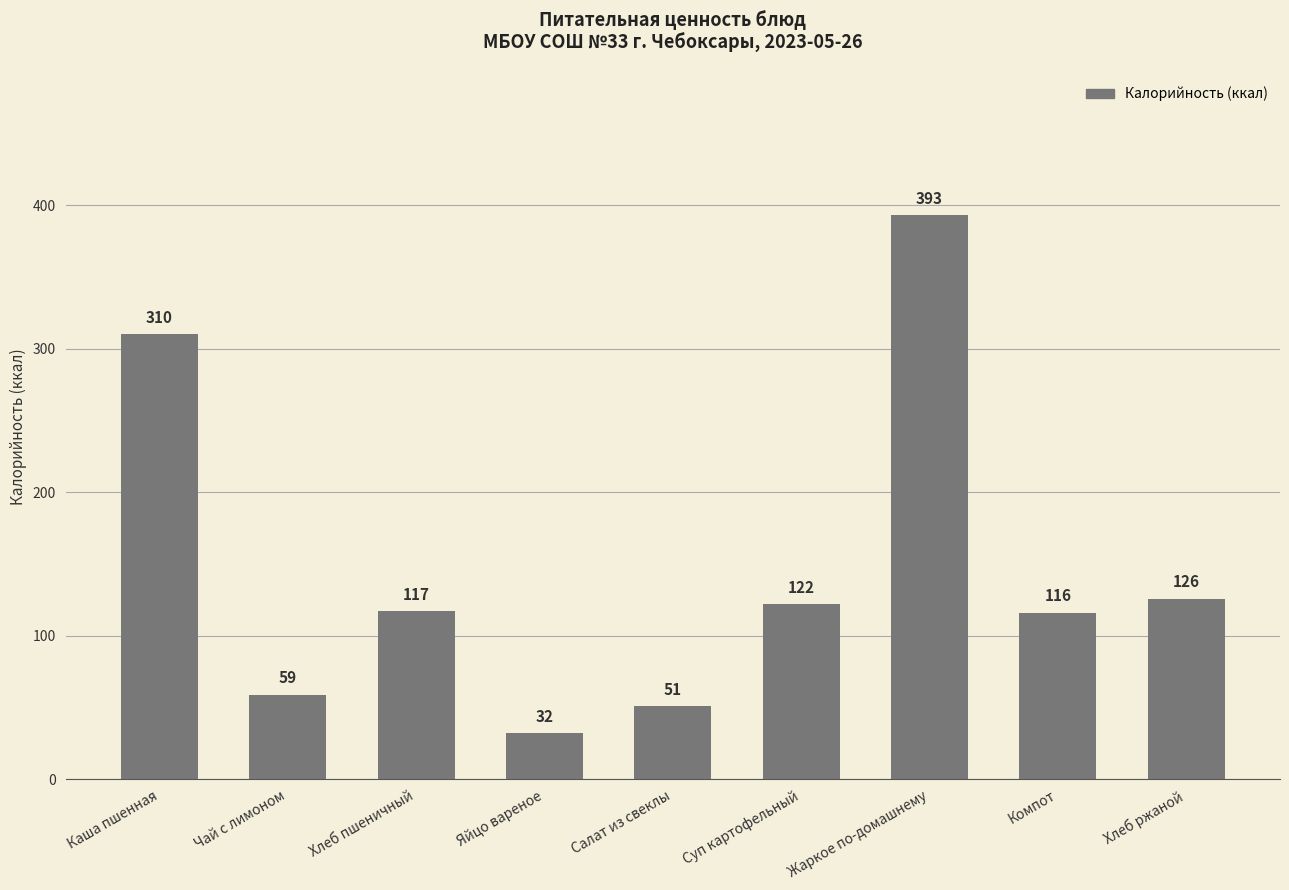

What is the difference between the second highest and minimum values?

278